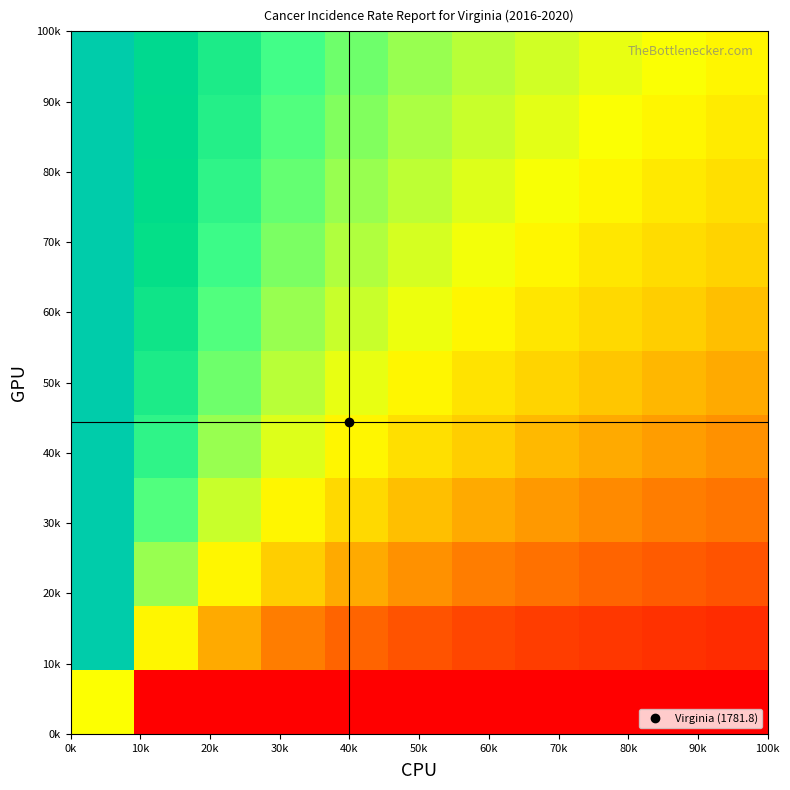

Count the number of data series in this chart.

11